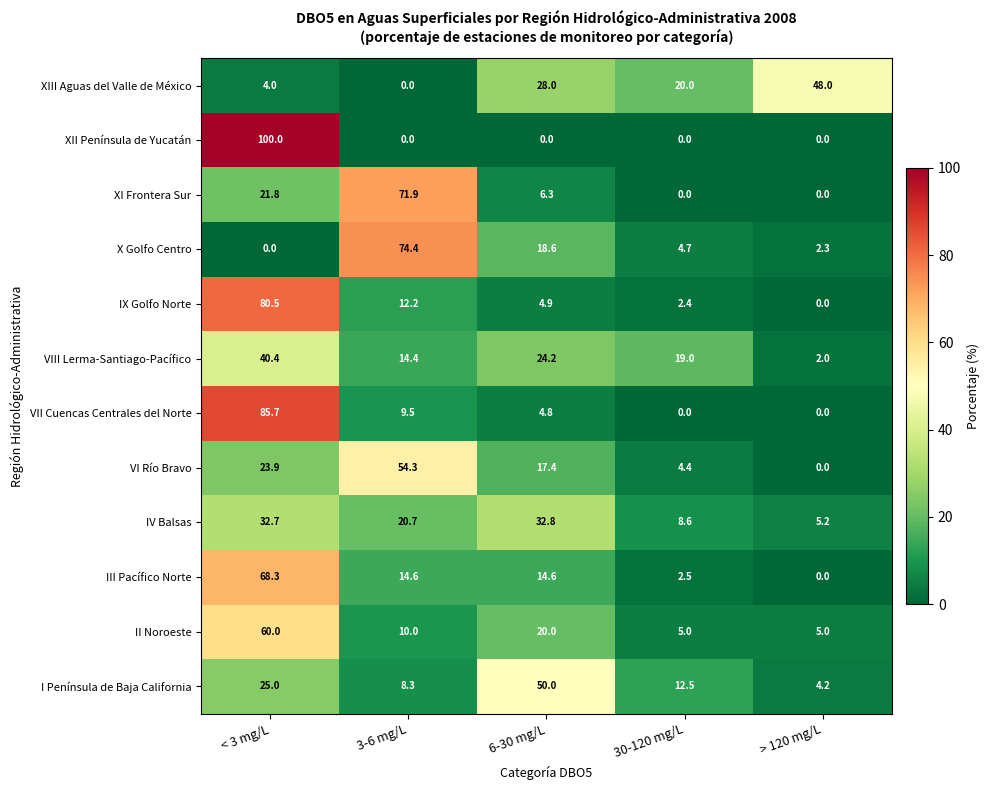

Count the number of data series in this chart.

12